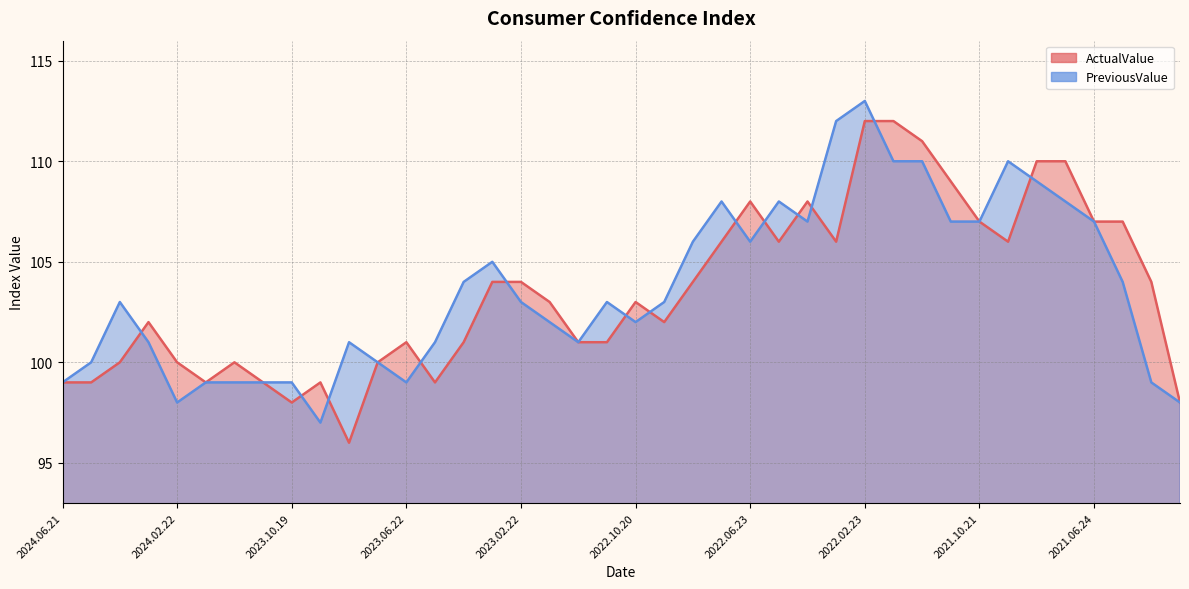

Where does the PreviousValue series first go above 103?

2023.04.20